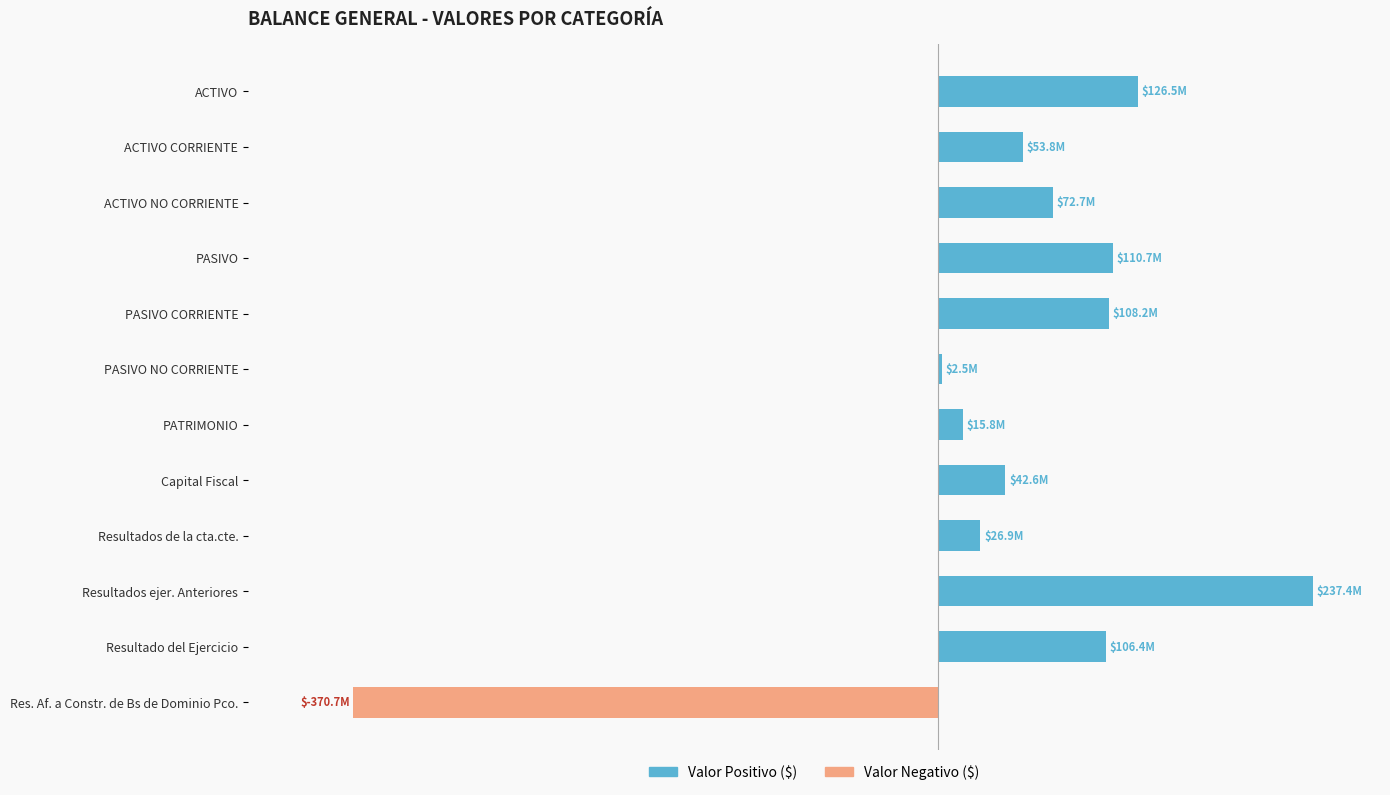

Rank the series by their average value, from lowest to highest.

Valor Negativo ($), Valor Positivo ($)